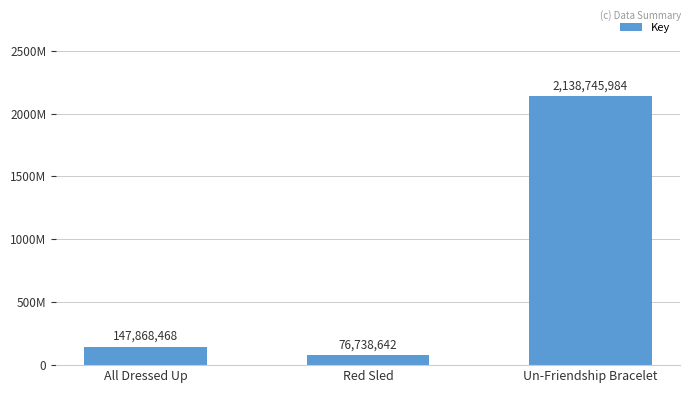

Are the bars horizontal?

No